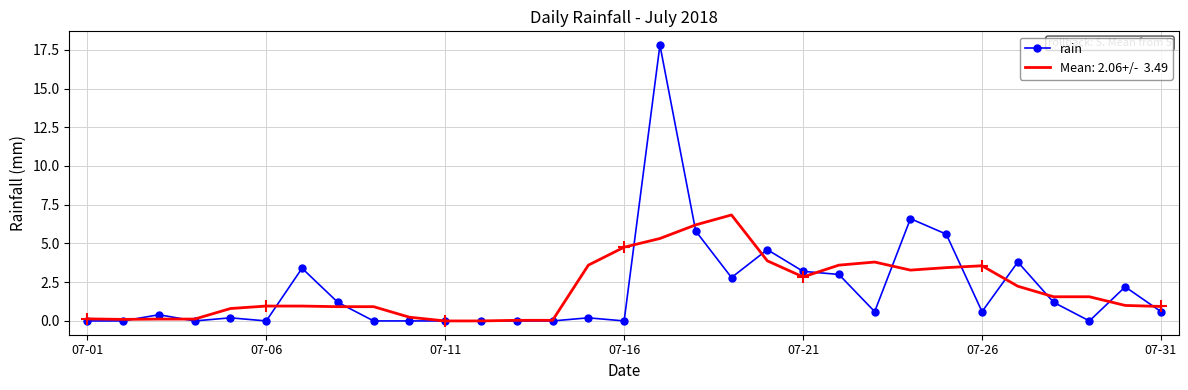

What is the greatest value displayed?

17.8